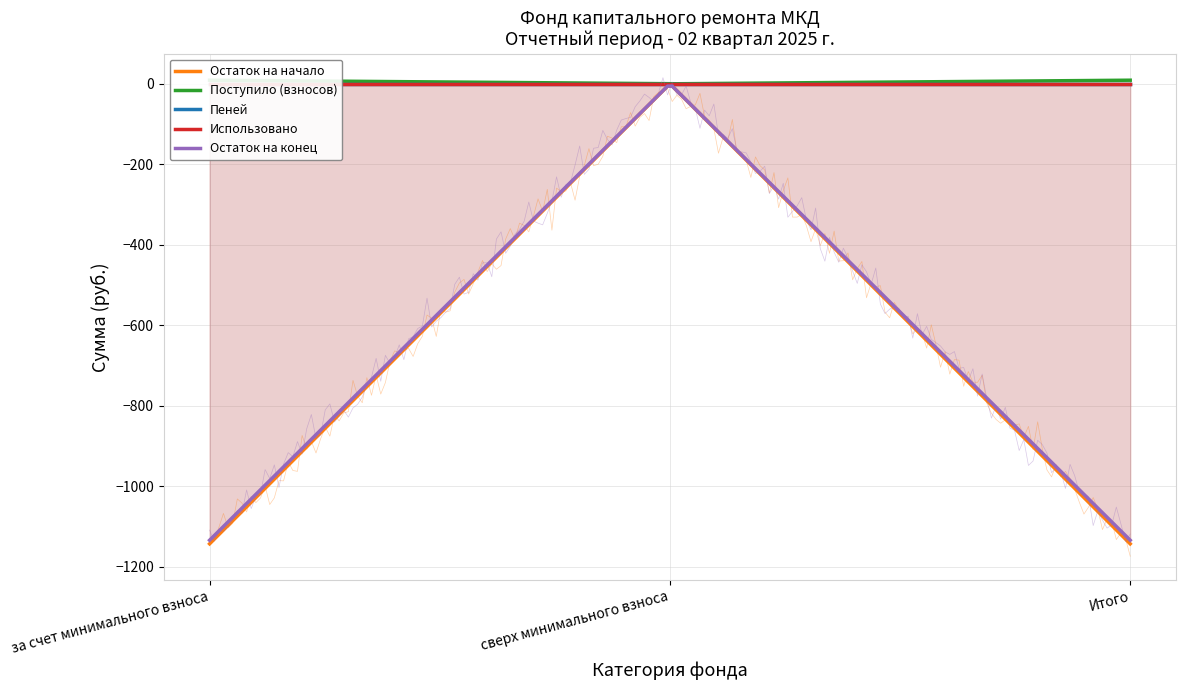

Which series has the largest range (max minus min)?

Остаток на начало